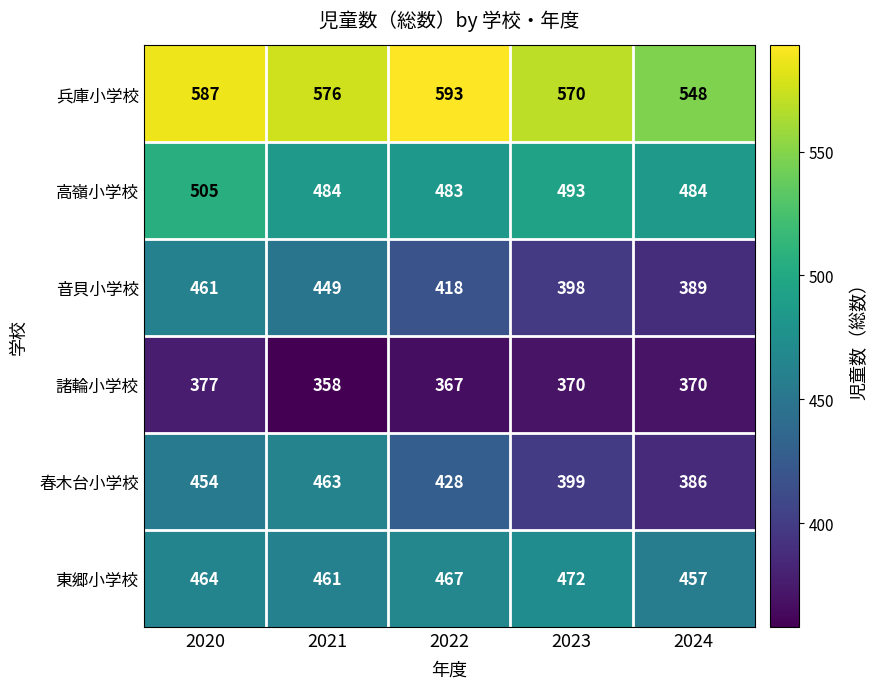

Reading right to left, what are all the values shown in this chart?

兵庫小学校: 2024=548	2023=570	2022=593	2021=576	2020=587
高嶺小学校: 2024=484	2023=493	2022=483	2021=484	2020=505
音貝小学校: 2024=389	2023=398	2022=418	2021=449	2020=461
諸輪小学校: 2024=370	2023=370	2022=367	2021=358	2020=377
春木台小学校: 2024=386	2023=399	2022=428	2021=463	2020=454
東郷小学校: 2024=457	2023=472	2022=467	2021=461	2020=464